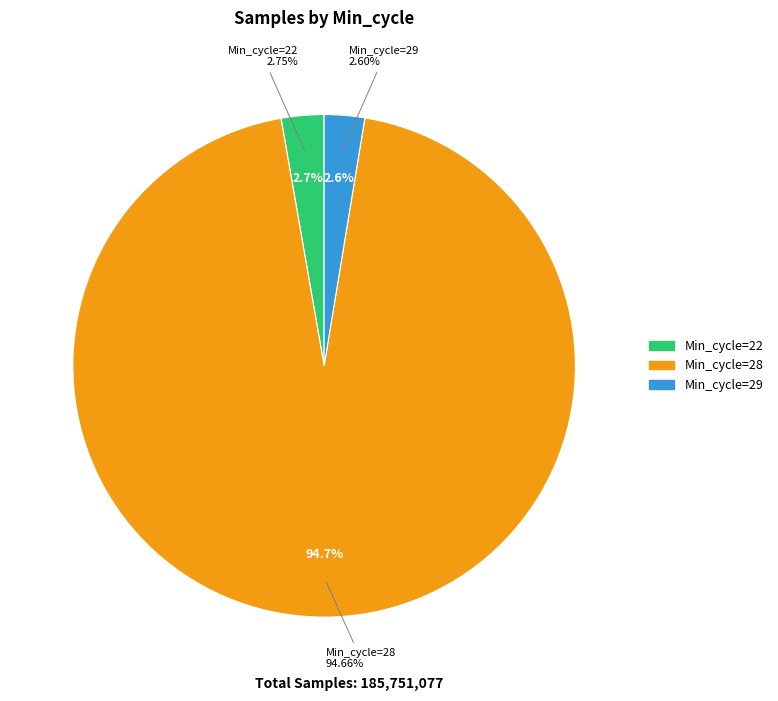

To the nearest percent, what is the combined percentage of 28 and 28?

5%